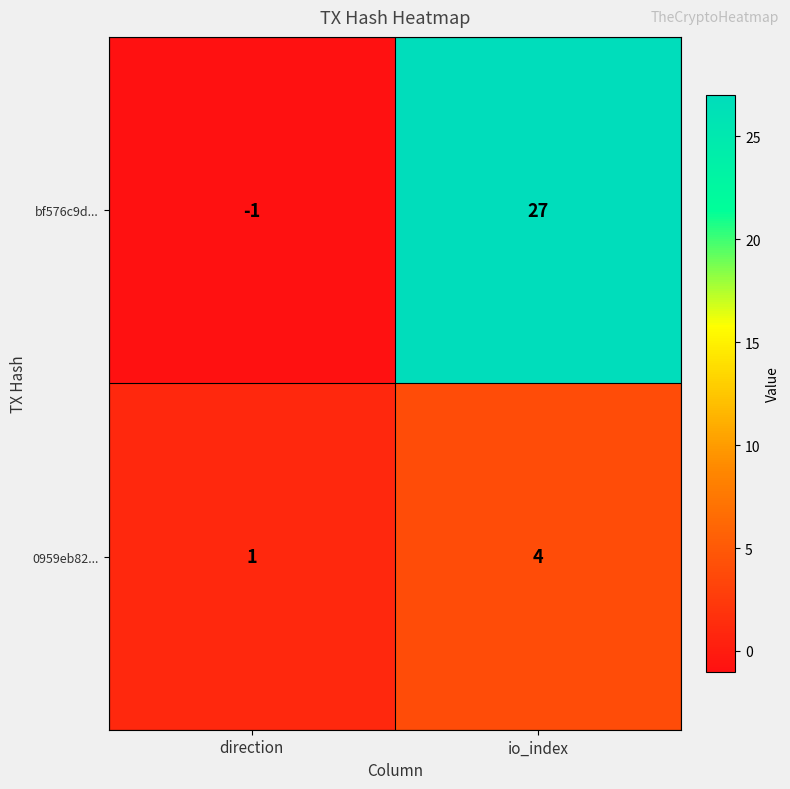

At which label is 0959eb82... closest to 2?

direction